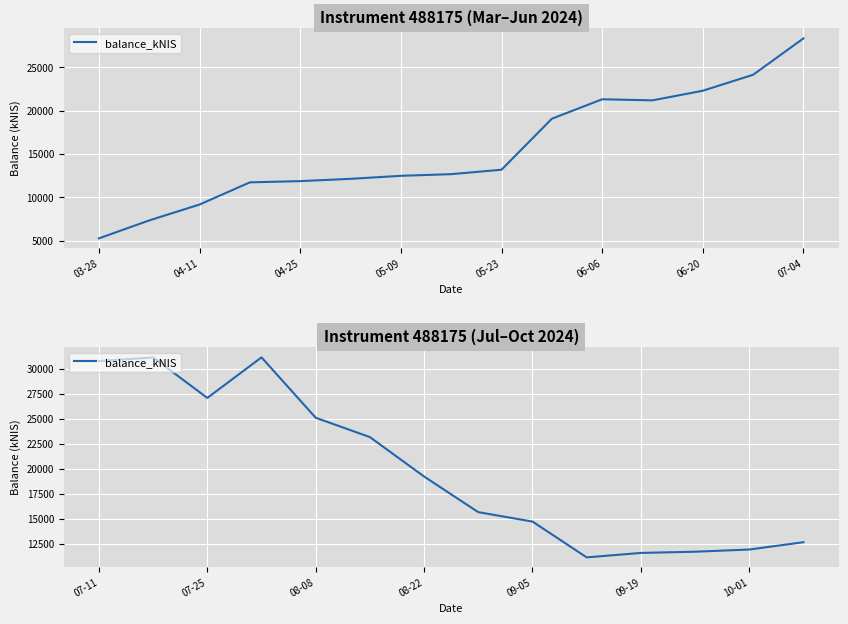

What is the maximum value shown in the chart?

31174.3